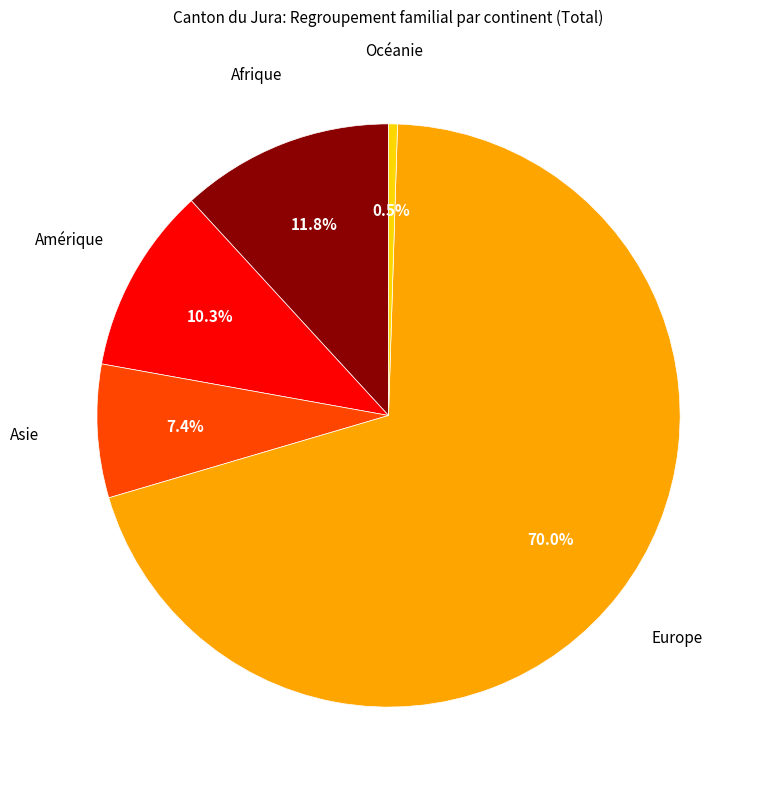

Is there a majority slice in this chart?

Yes